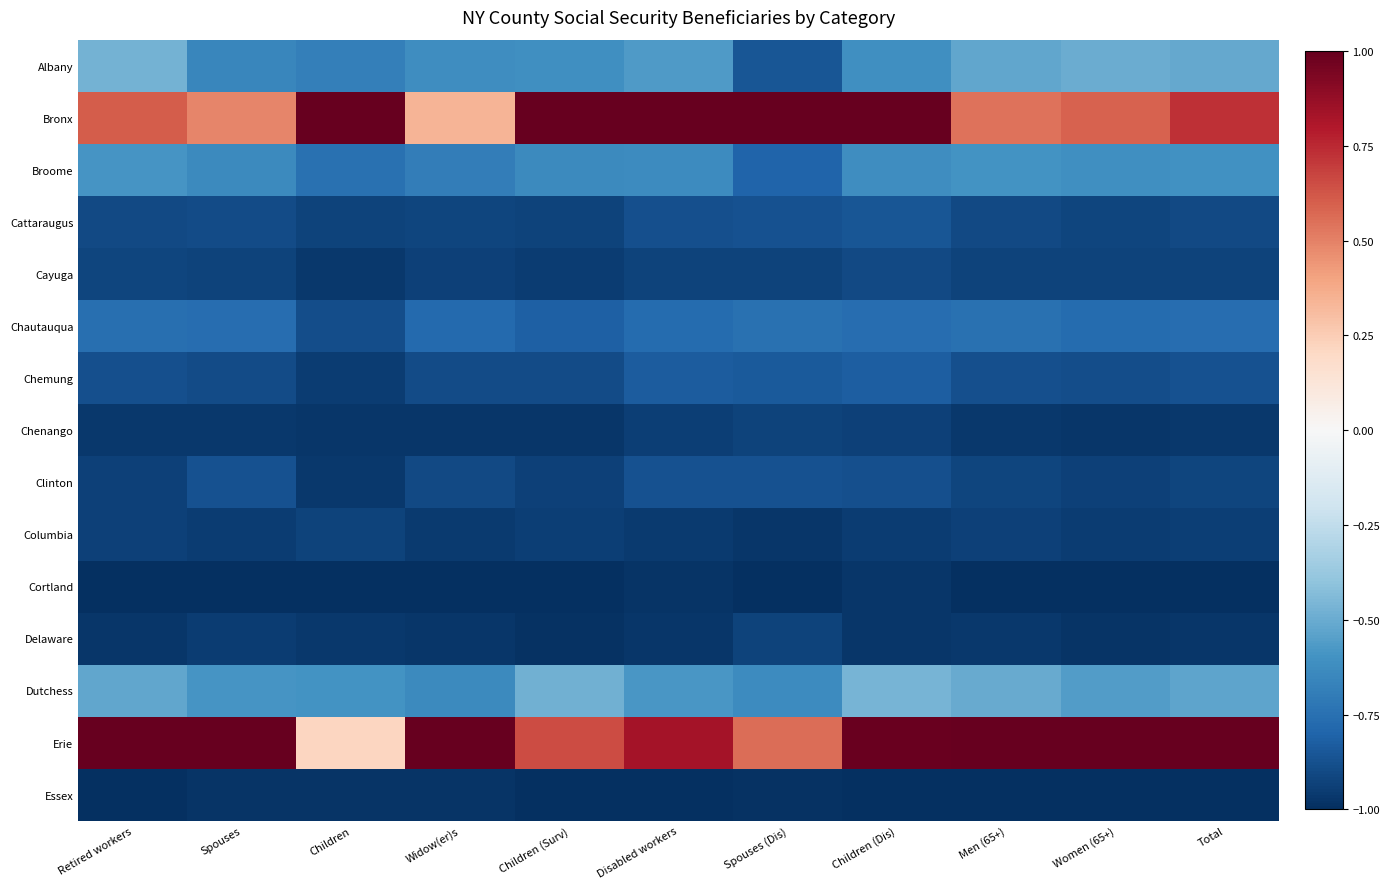

Between Children (Dis) and Women (65+), which is larger?

Women (65+)